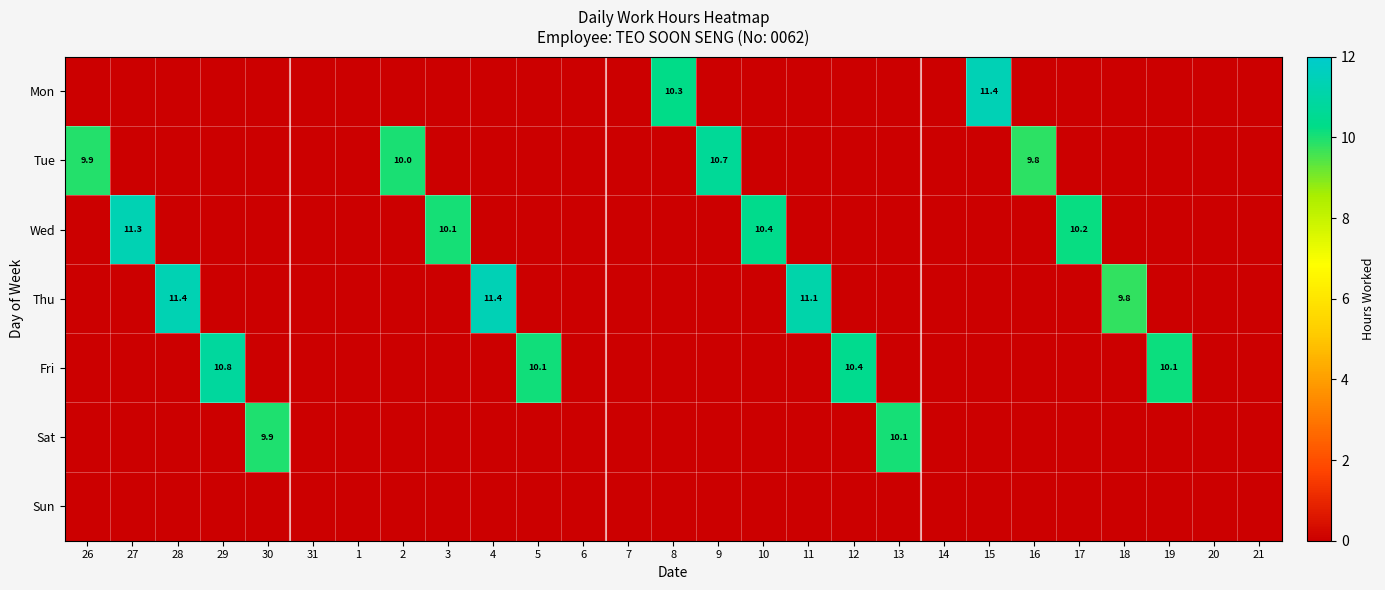

Which series changed the most between 2 and 4?

Thu